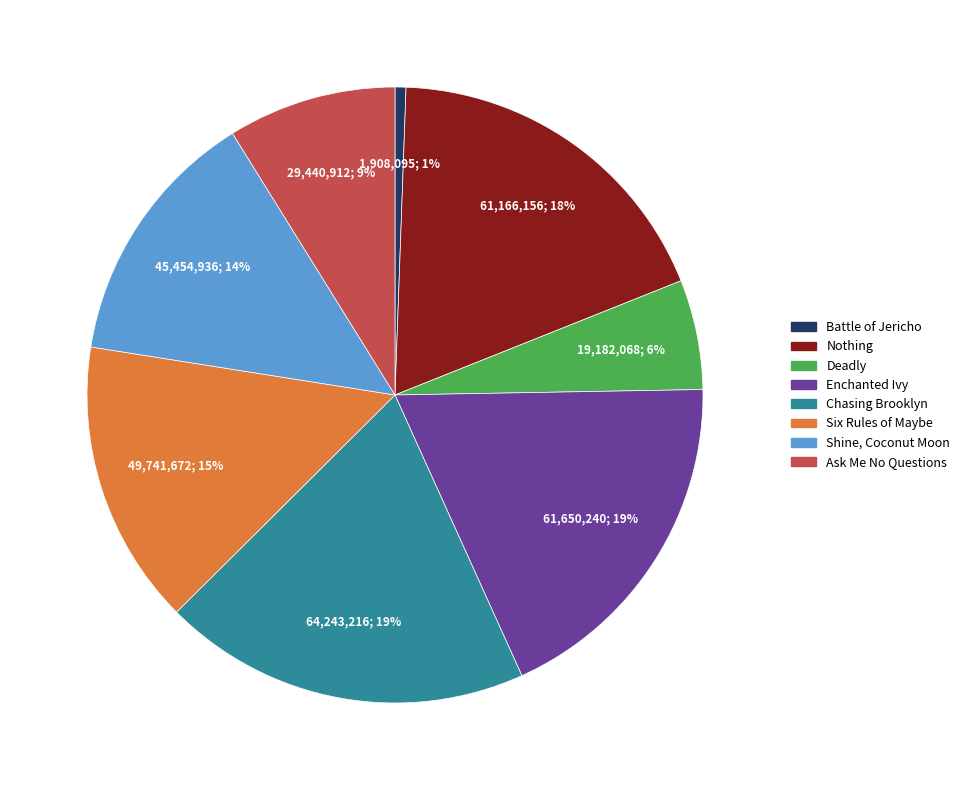

What is the smallest slice in the pie chart?

Battle of Jericho